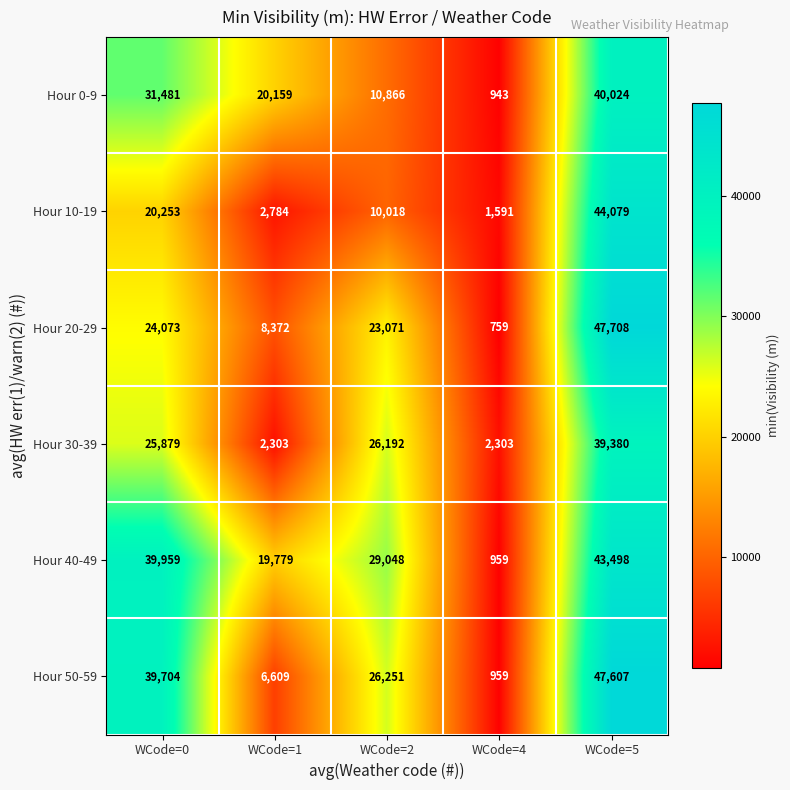

Reading left to right, transcribe all the data shown in this chart.

Hour 0-9: 31481	20159	10866	943	40024
Hour 10-19: 20253	2784	10018	1591	44079
Hour 20-29: 24073	8372	23071	759	47708
Hour 30-39: 25879	2303	26192	2303	39380
Hour 40-49: 39959	19779	29048	959	43498
Hour 50-59: 39704	6609	26251	959	47607